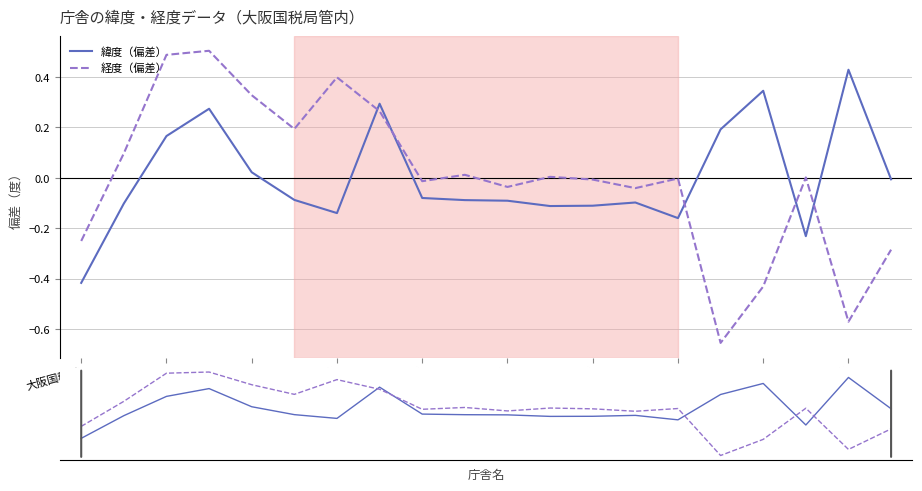

Which series has the widest spread of values?

経度（偏差）